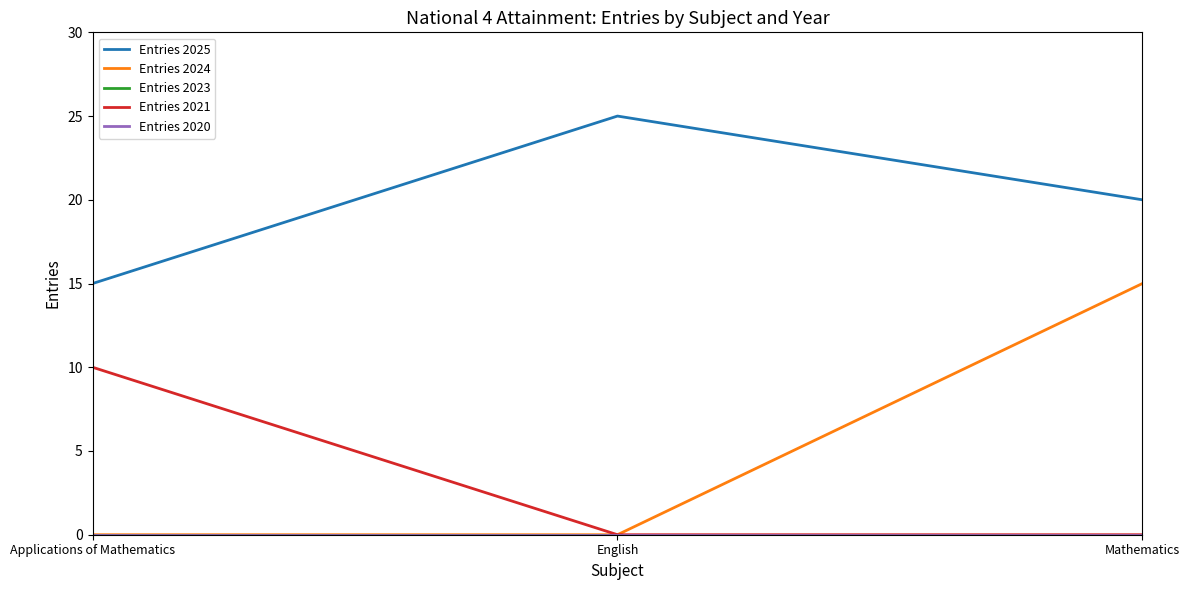

Does the chart have visible grid lines?

No